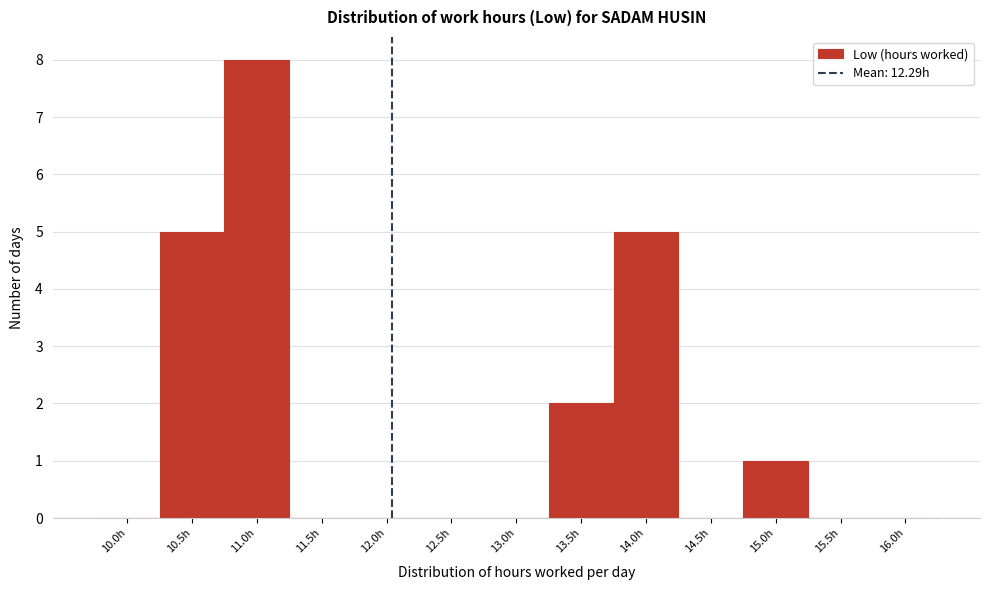

Reading right to left, extract all data points from this chart.

16.0h=0	15.5h=0	15.0h=1	14.5h=0	14.0h=5	13.5h=2	13.0h=0	12.5h=0	12.0h=0	11.5h=0	11.0h=8	10.5h=5	10.0h=0